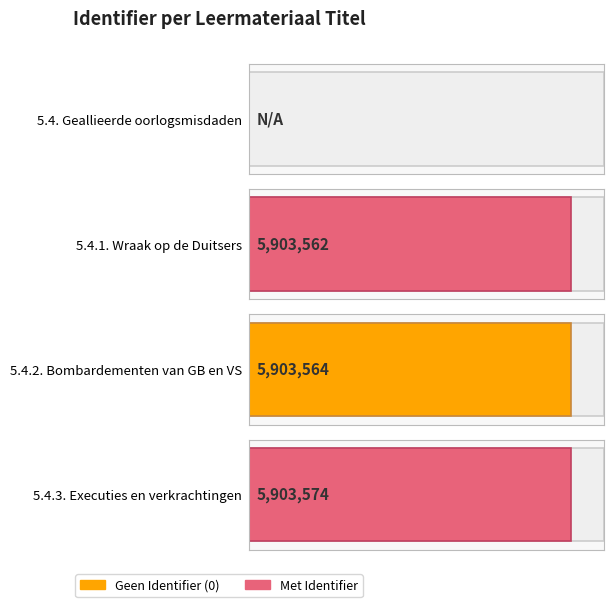

Count the number of data series in this chart.

1